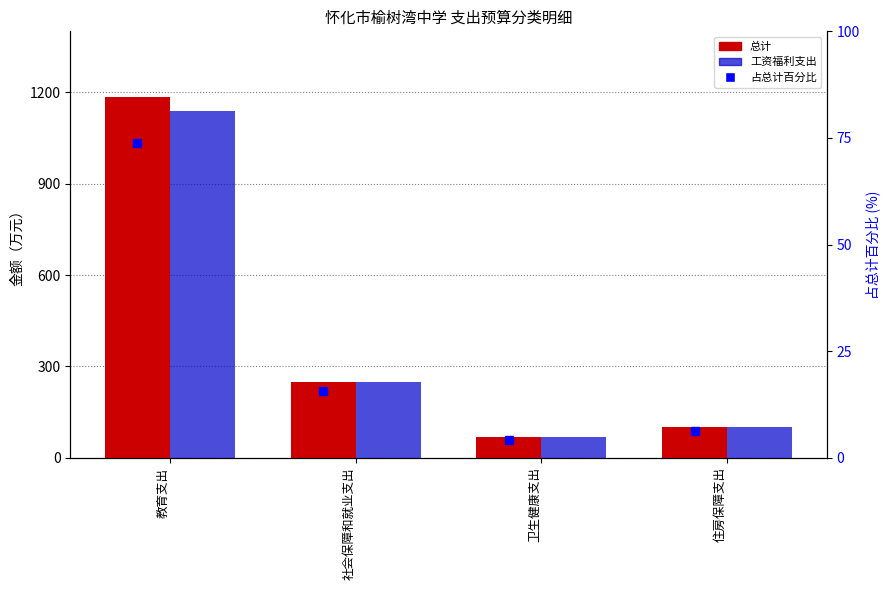

What is the value of the 工资福利支出 bar at the 2nd from the left?

249.6